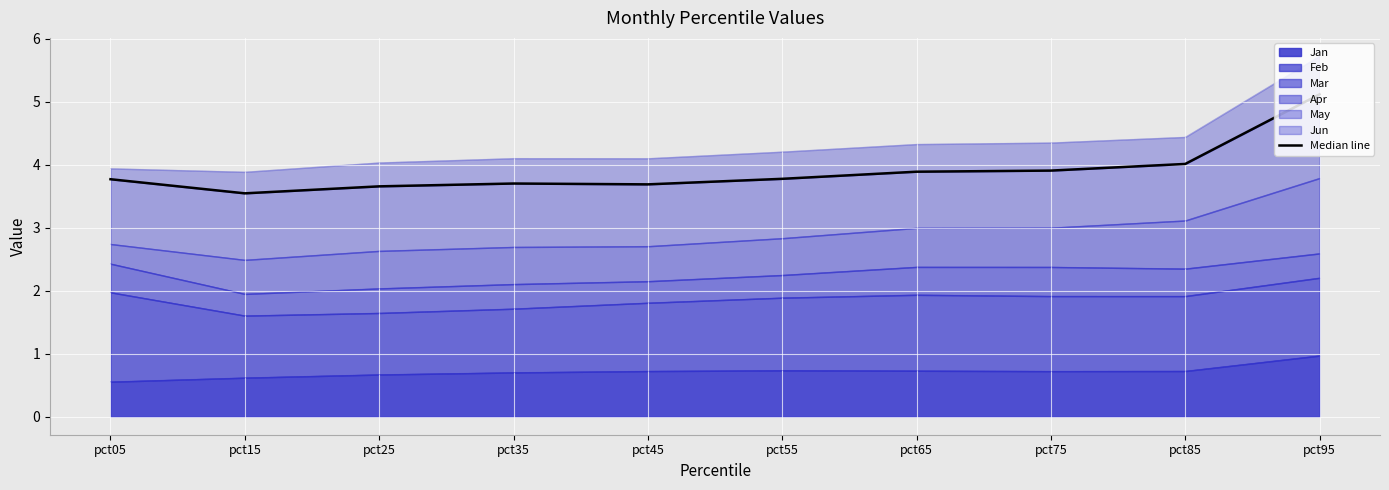

How many categories are shown in the chart?

10